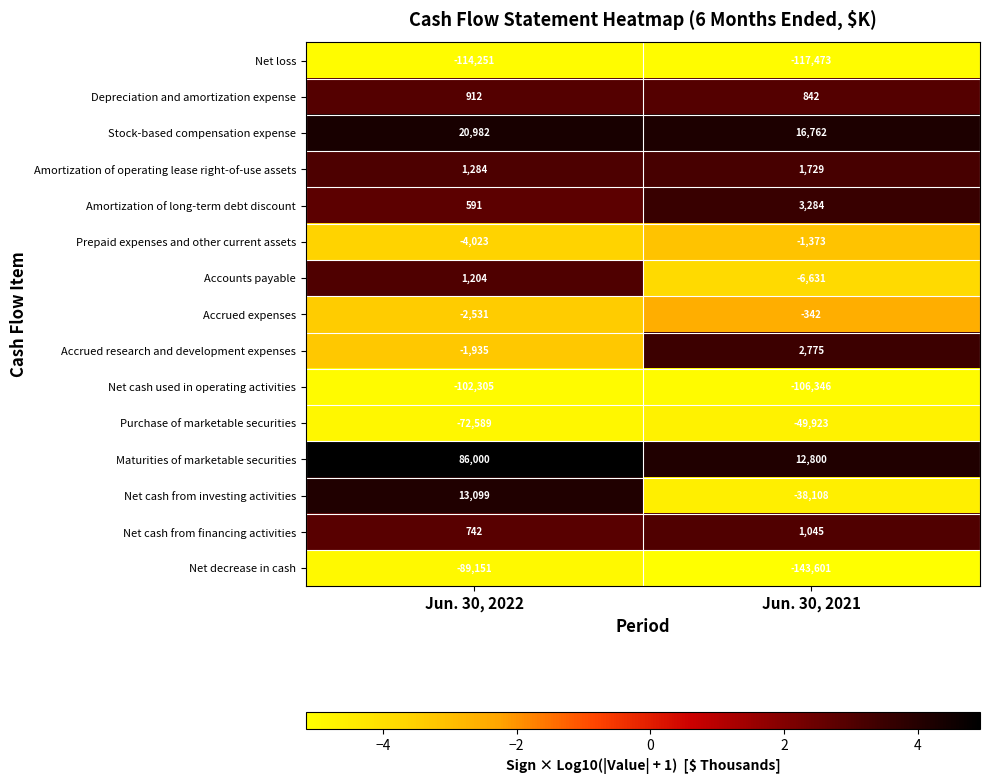

What is the sum of the Maturities of marketable securities values at Jun. 30, 2021 and Jun. 30, 2022?

98800